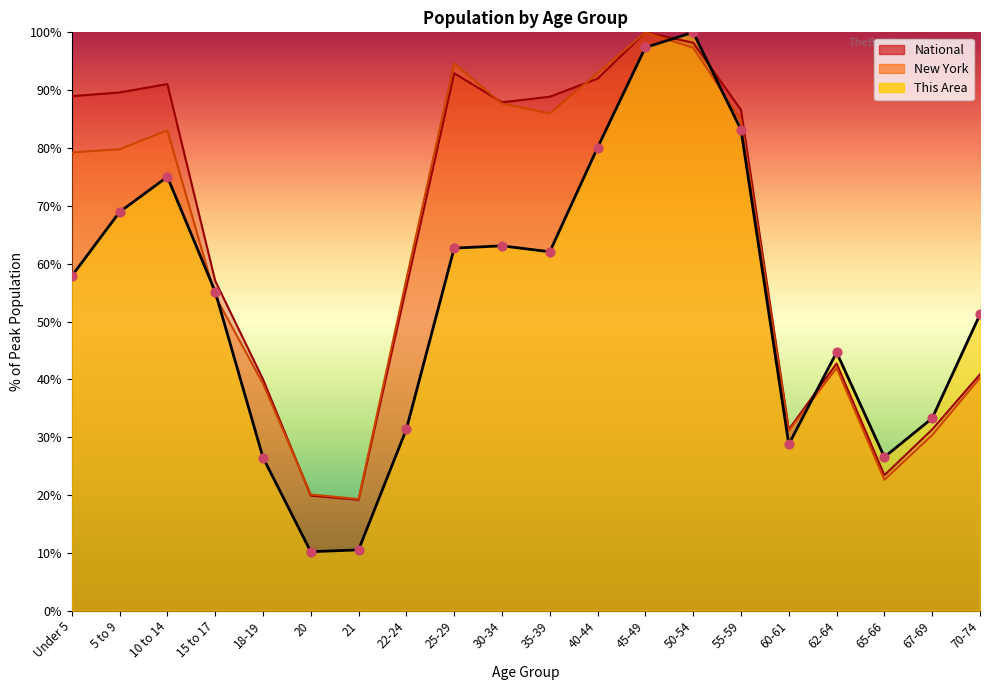

Which series reaches the maximum Y coordinate?

This Area